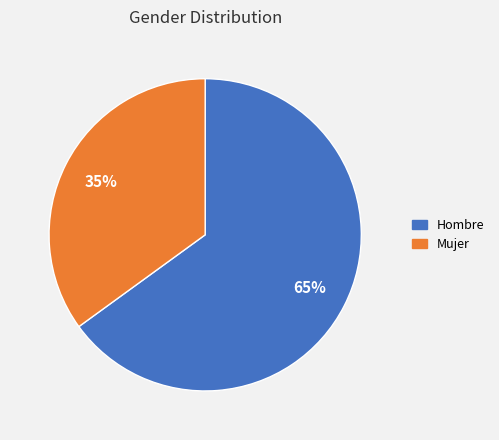

What percentage is the Mujer slice, to the nearest percent?

35%